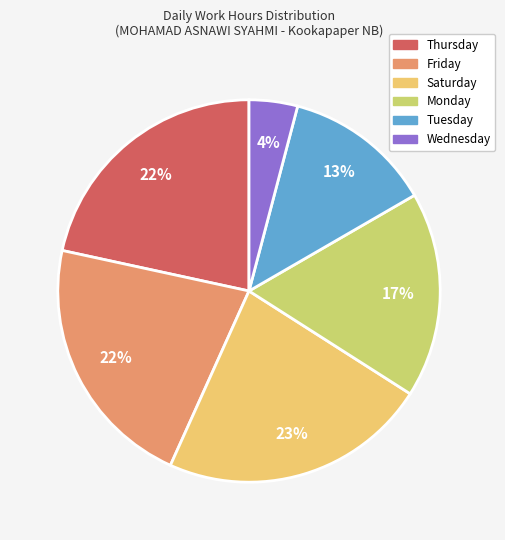

Is the sum of Wednesday and Friday greater than half?

No